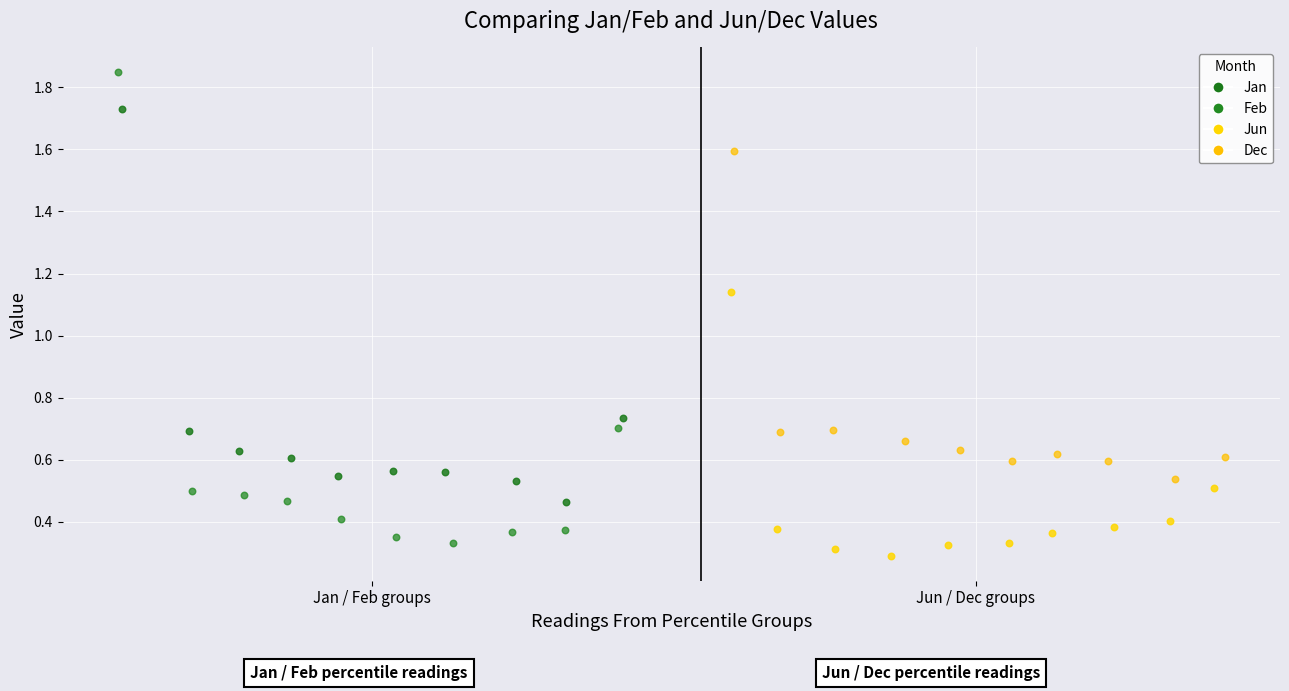

What are all the series names shown in the legend?

Jan, Feb, Jun, Dec